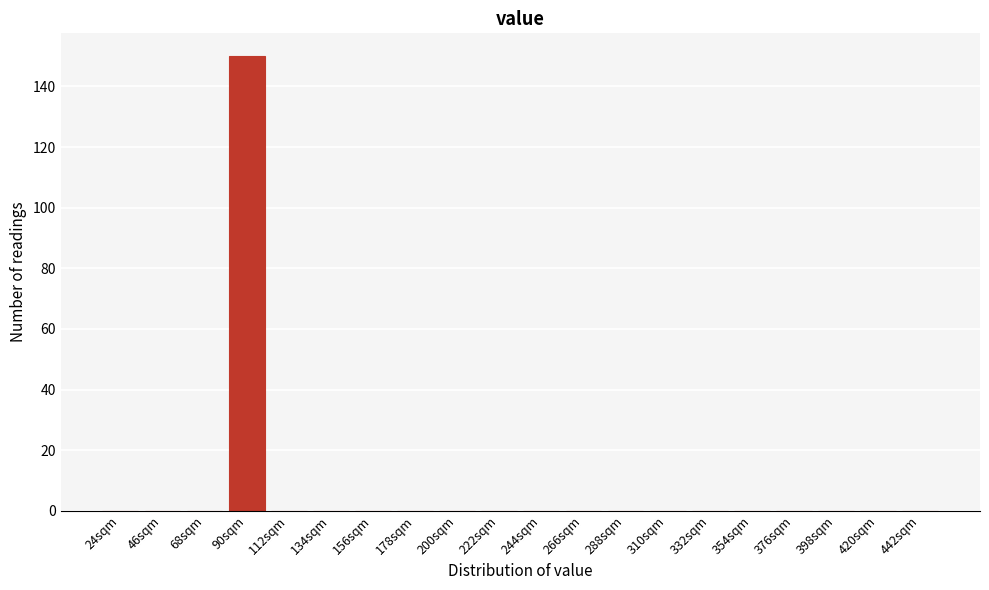

Reading left to right, transcribe all the data shown in this chart.

24sqm=0	46sqm=0	68sqm=0	90sqm=150	112sqm=0	134sqm=0	156sqm=0	178sqm=0	200sqm=0	222sqm=0	244sqm=0	266sqm=0	288sqm=0	310sqm=0	332sqm=0	354sqm=0	376sqm=0	398sqm=0	420sqm=0	442sqm=0